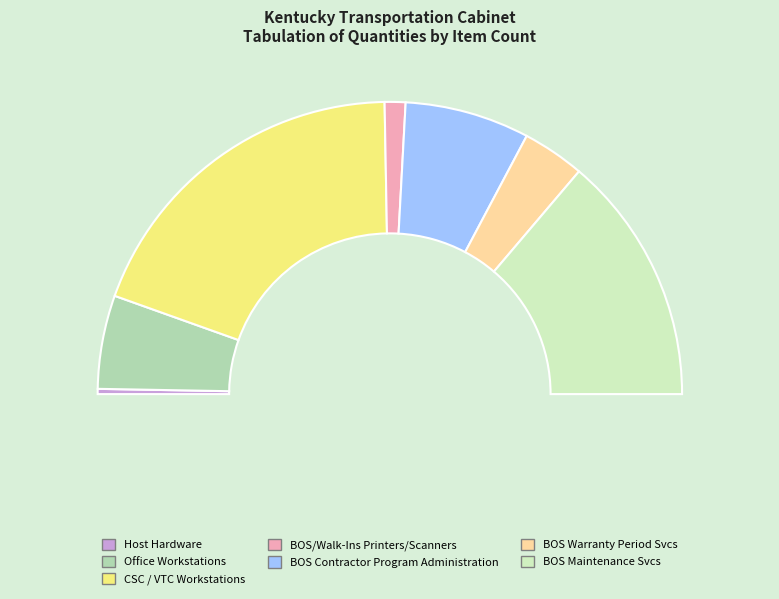

What is the change in value from CSC / VTC Workstations to BOS/Walk-Ins Printers/Scanners?

-63